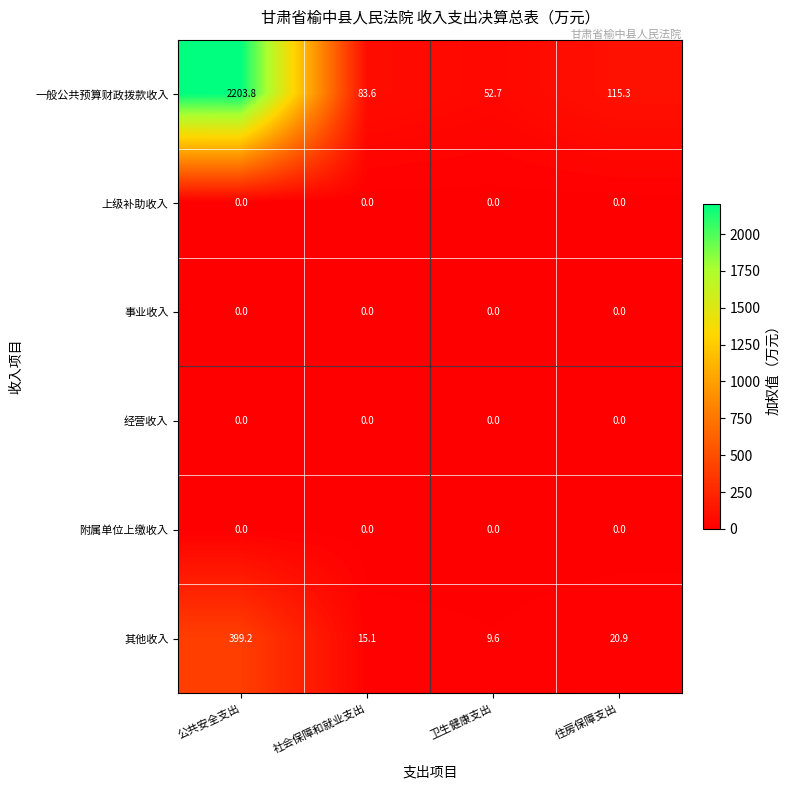

How many data points in 其他收入 are above 20?

2